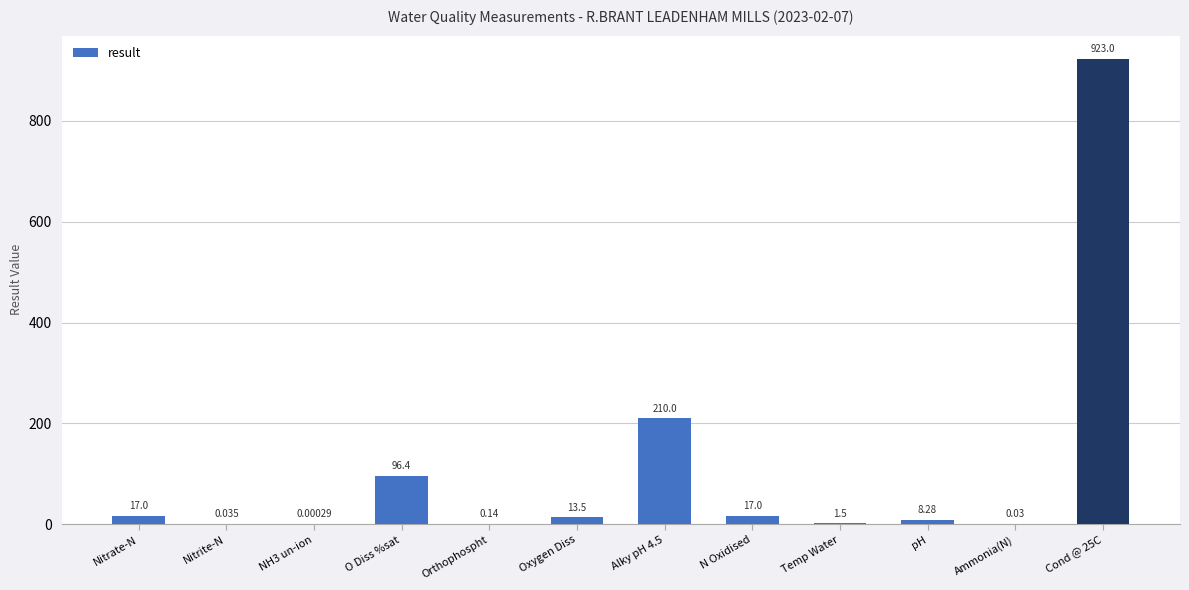

At which label does the data first exceed 13?

Nitrate-N